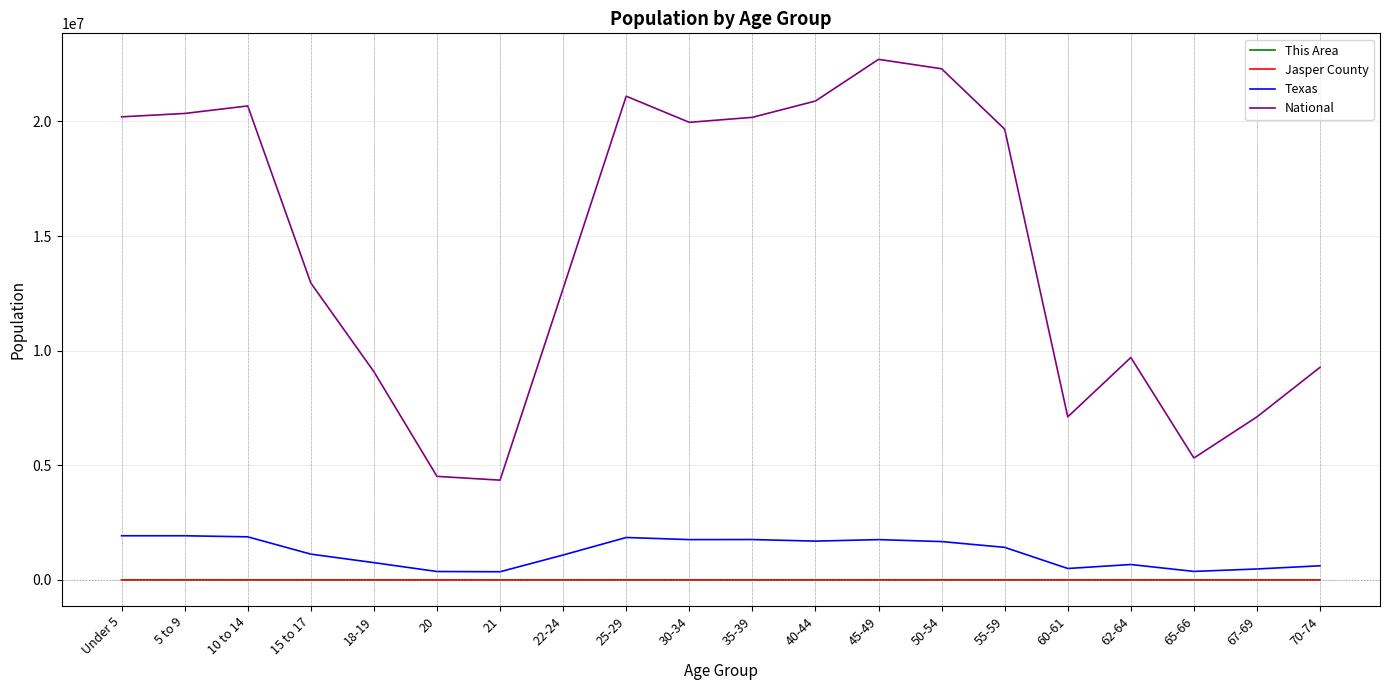

How many lines are shown in the chart?

4